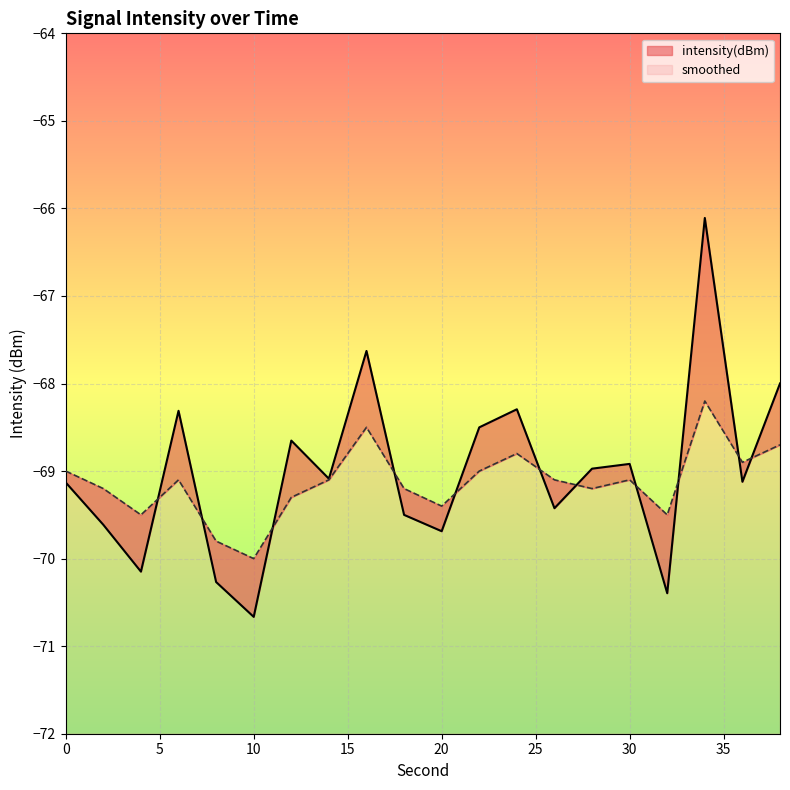

At 20, list the series in order from largest to smallest.

smoothed, intensity(dBm)